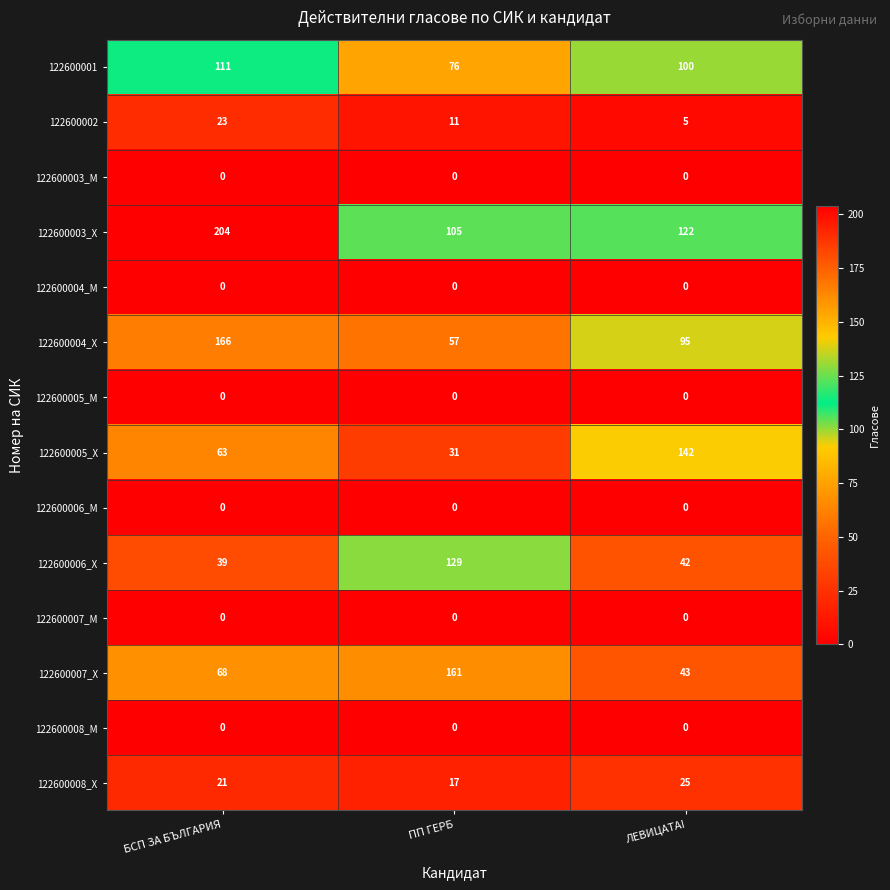

List the labels in order of 122600005_Х value, largest first.

ЛЕВИЦАТА!, БСП ЗА БЪЛГАРИЯ, ПП ГЕРБ